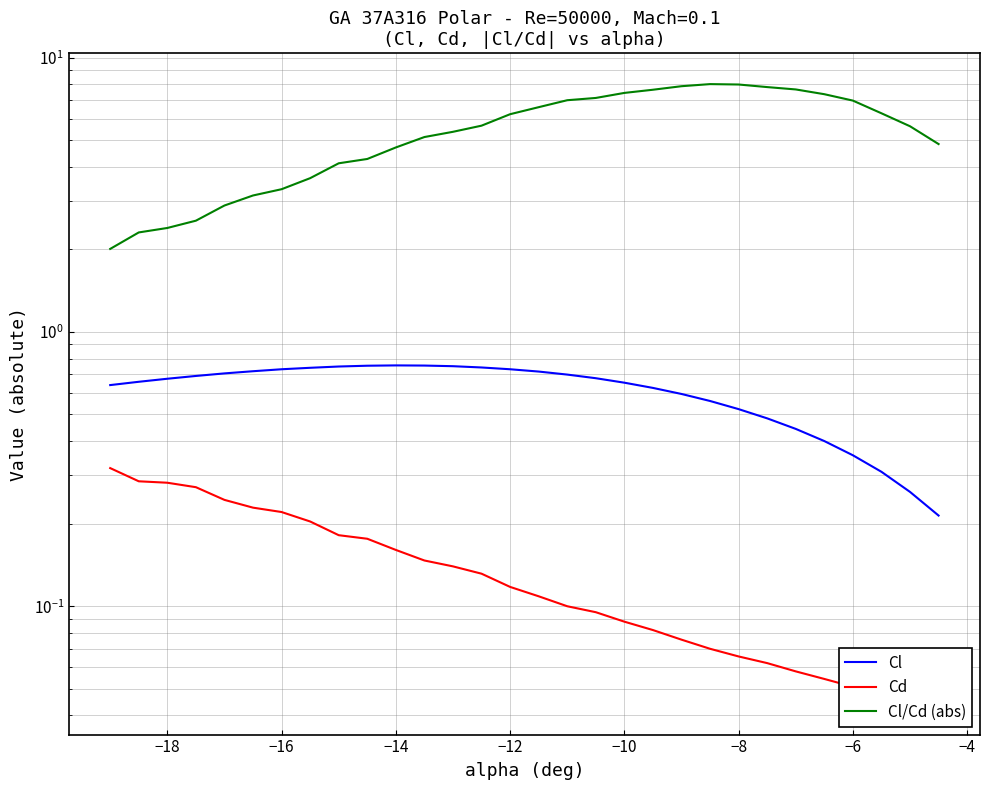

Which series has the widest spread of values?

Cl/Cd (abs)